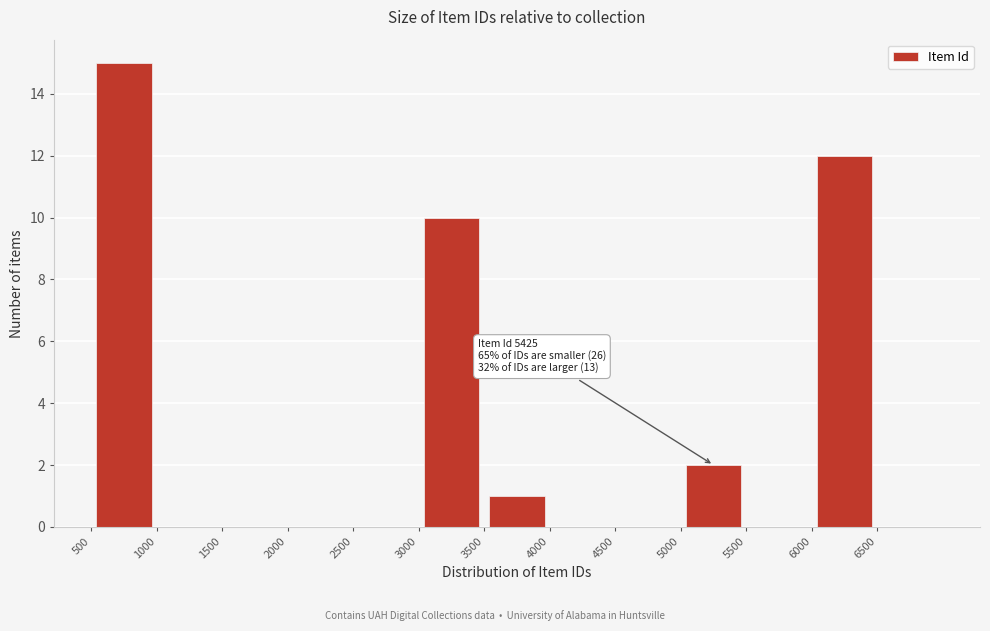

Over which range of the x-axis is the bar tallest?

500 to 1000